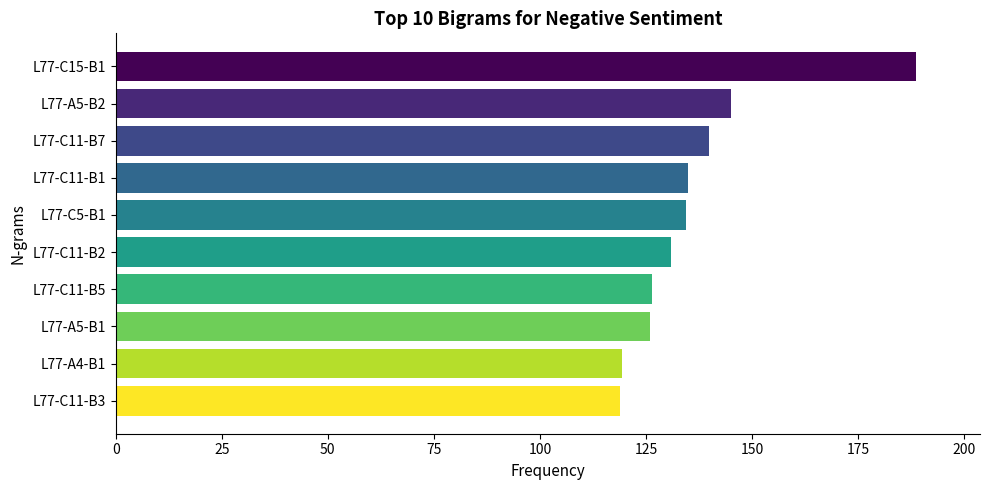

True or false: the data shows 139.7 at L77-C11-B7.

True